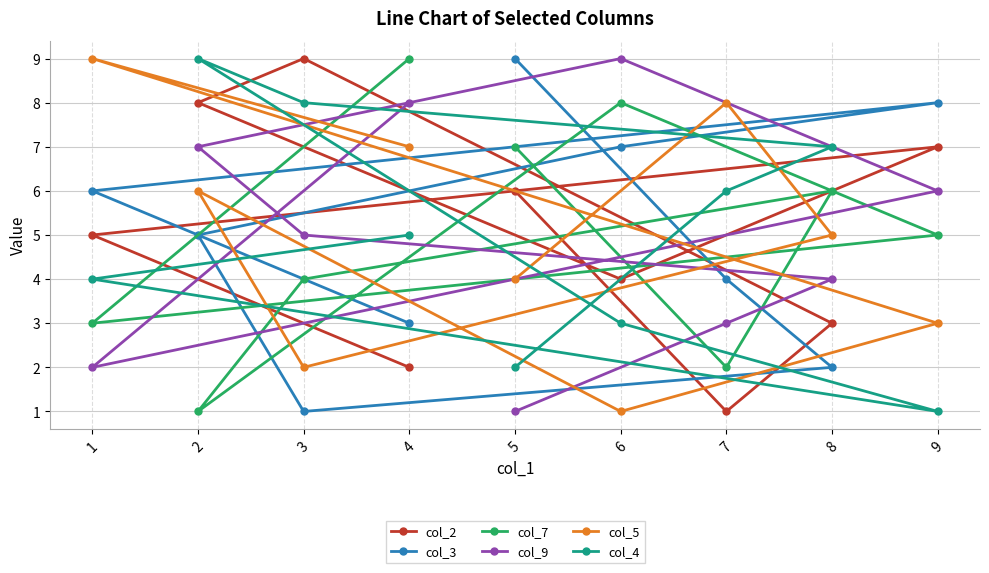

True or false: col_7 has a value of 2 at 4.

False